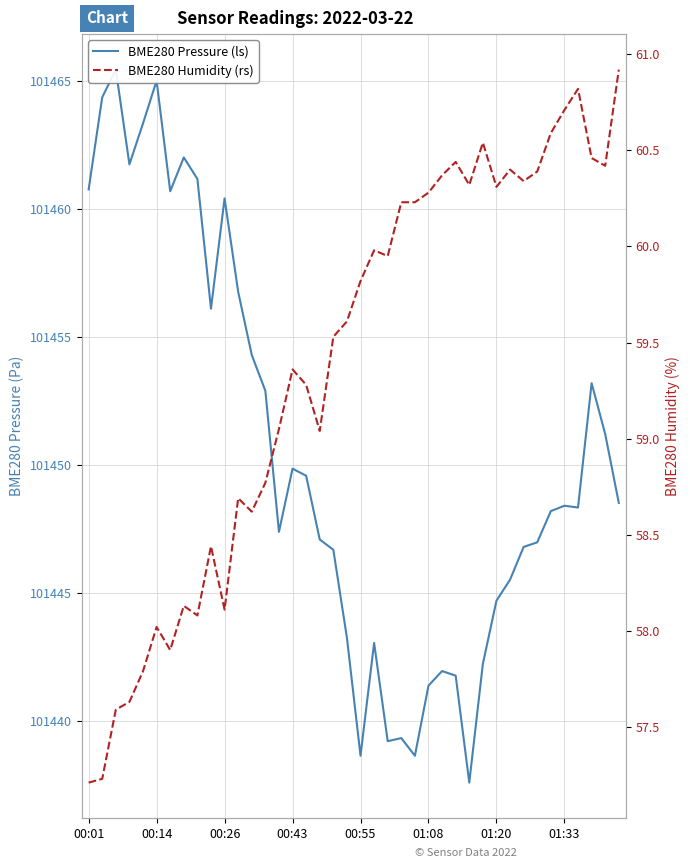

The BME280 Humidity (rs) series shows 60.0 at 21. True or false?

True